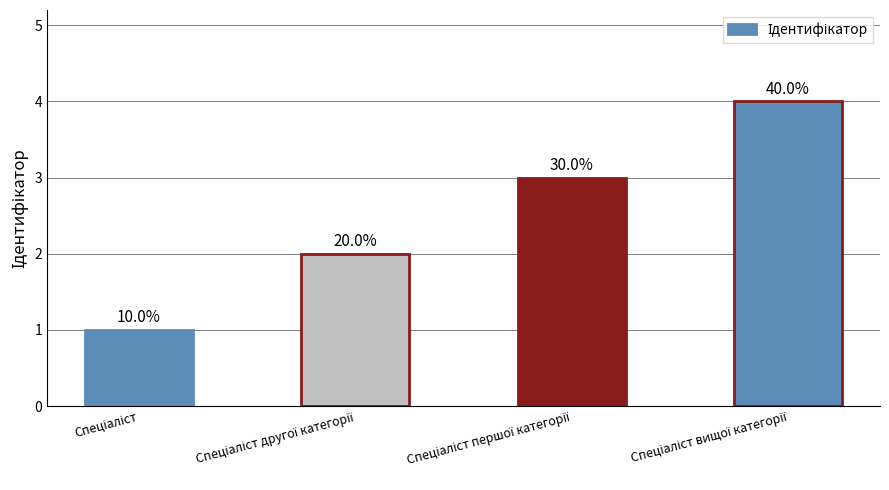

Reading right to left, what are all the values shown in this chart?

Спеціаліст вищої категорії=4	Спеціаліст першої категорії=3	Спеціаліст другої категорії=2	Спеціаліст=1